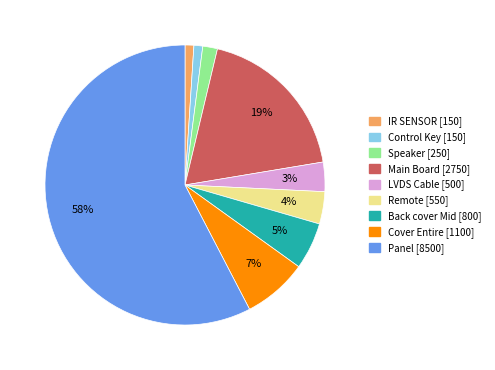

How many segments does this pie chart have?

9